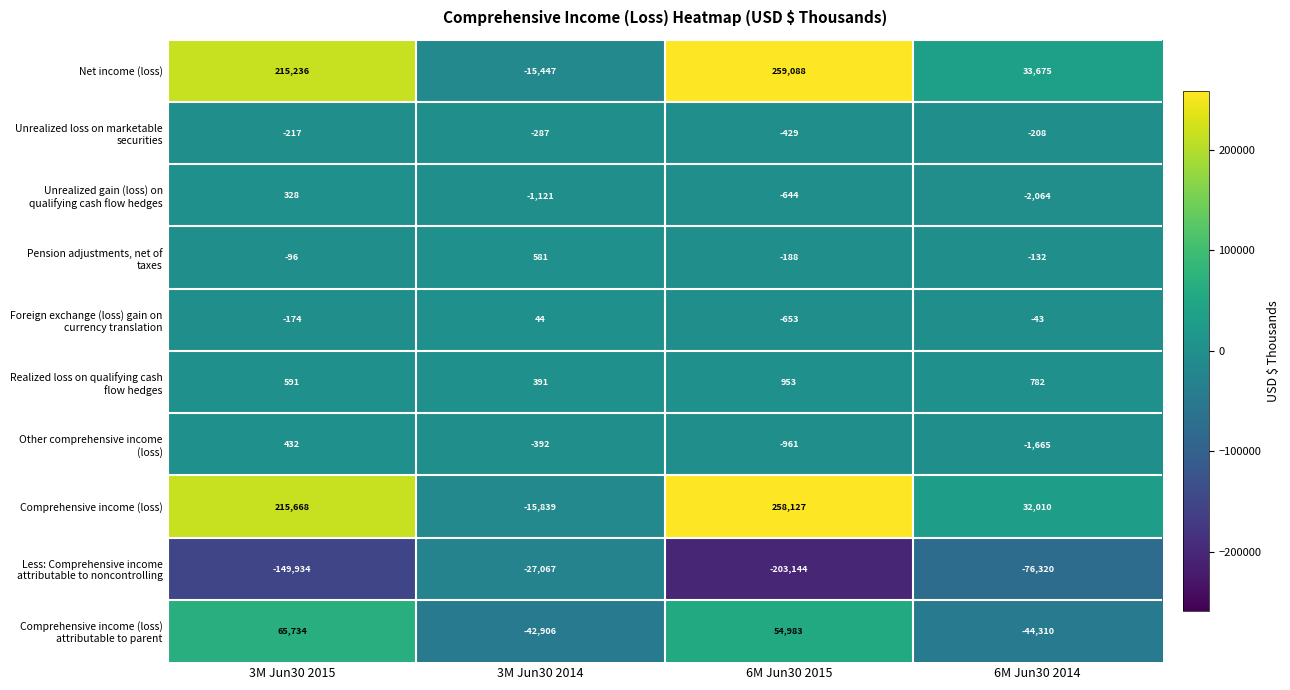

Which series has the widest spread of values?

Net income (loss)